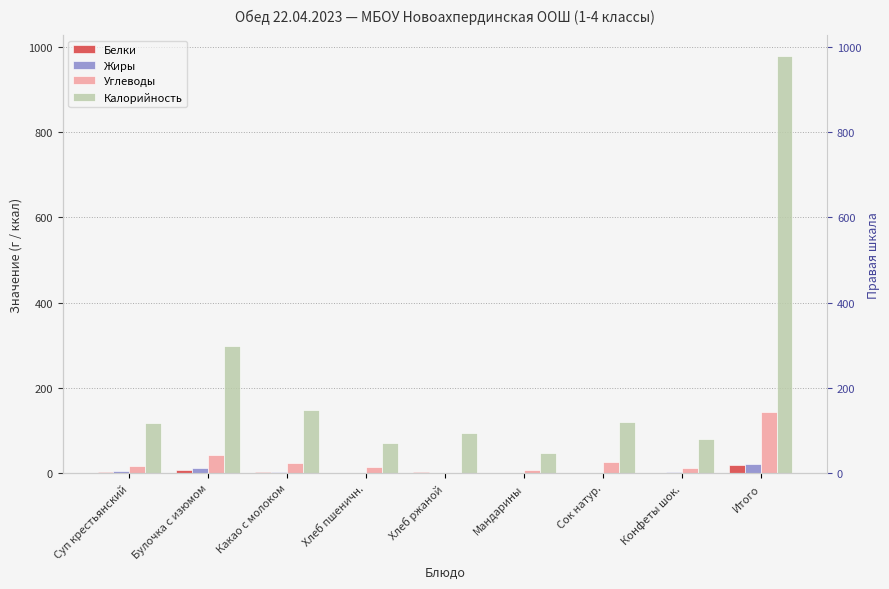

What is the total value across all series at Какао с молоком?

178.3